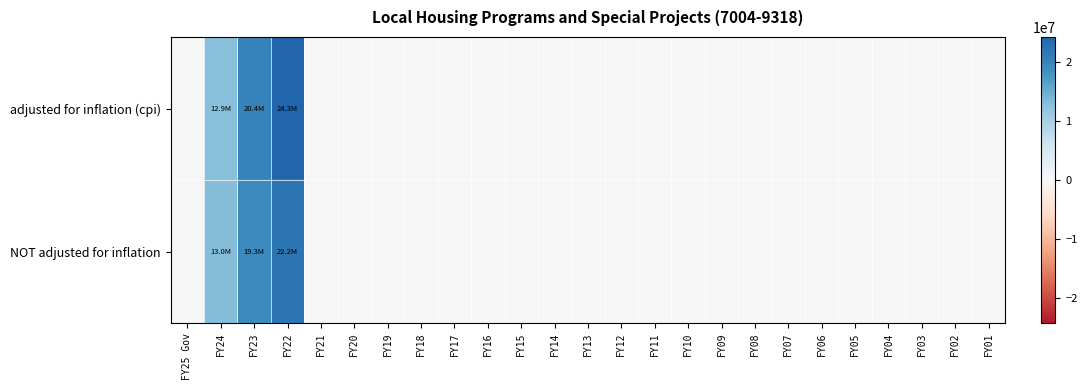

At which category does the chart reach its peak across all series?

FY22